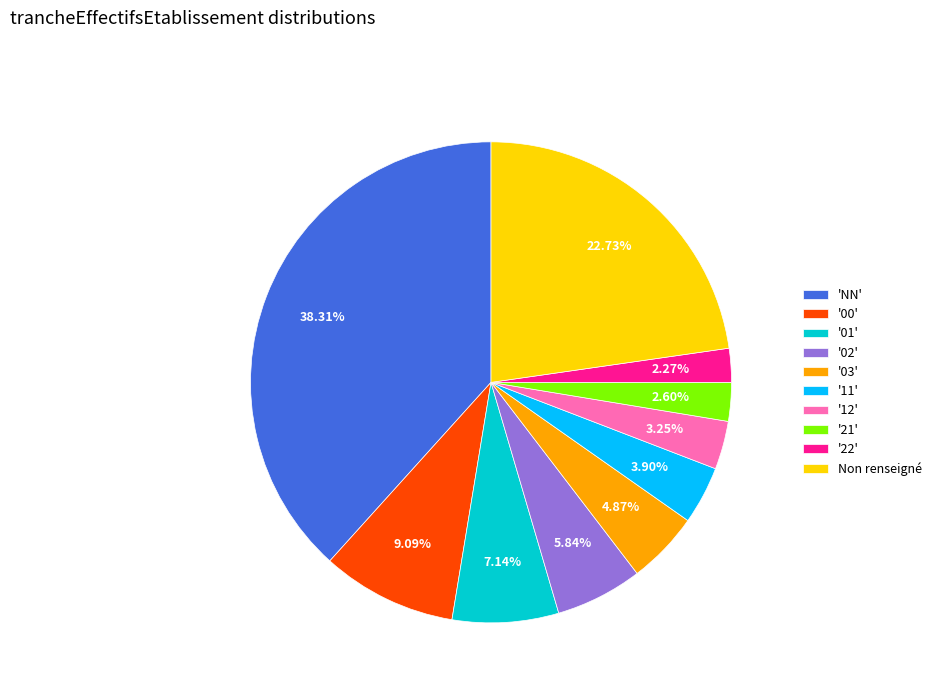

Is there a majority slice in this chart?

No